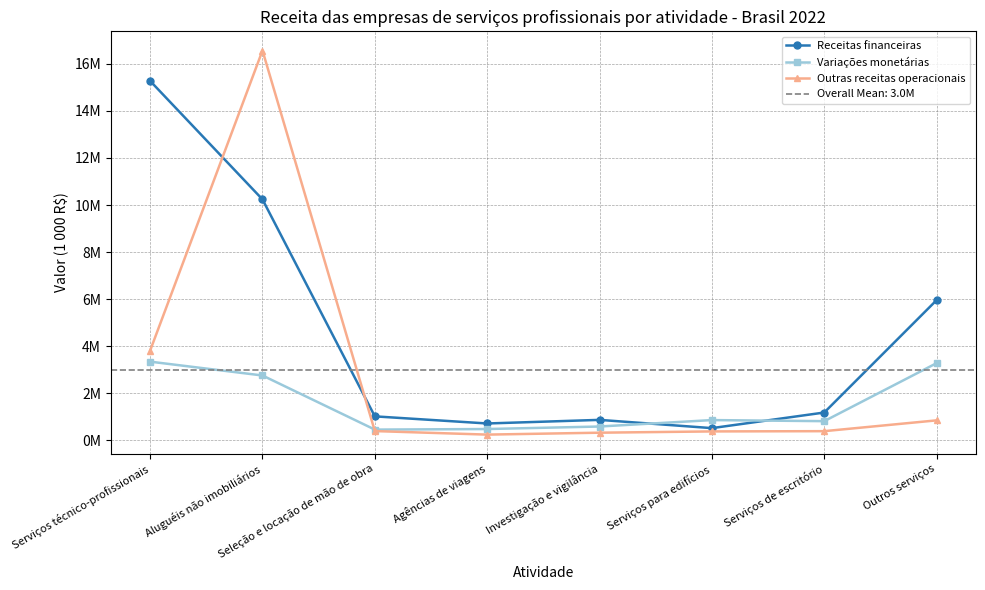

Is it true that Outras receitas operacionais equals 241198 at Agências de viagens?

True